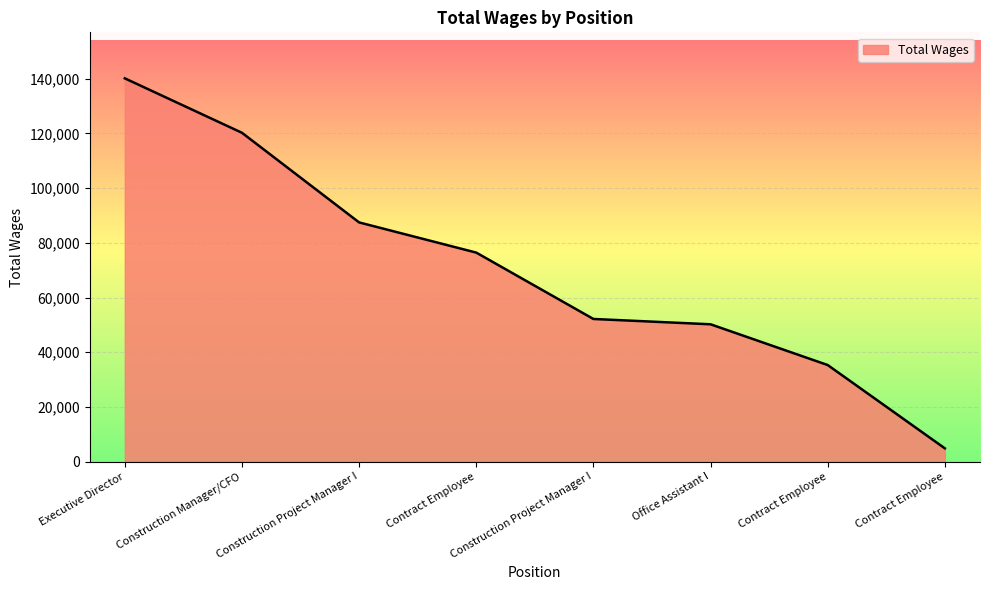

Is it true that the value at Construction Project Manager I is 52174?

True